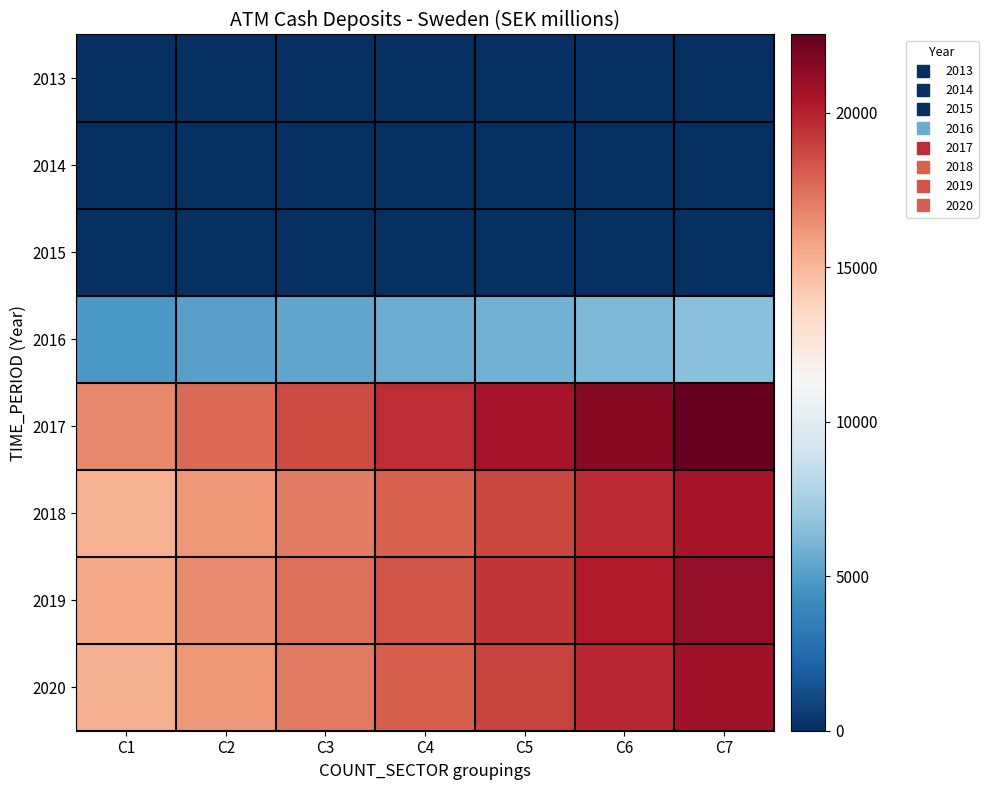

What is the total value across all series at C7?

91530.8